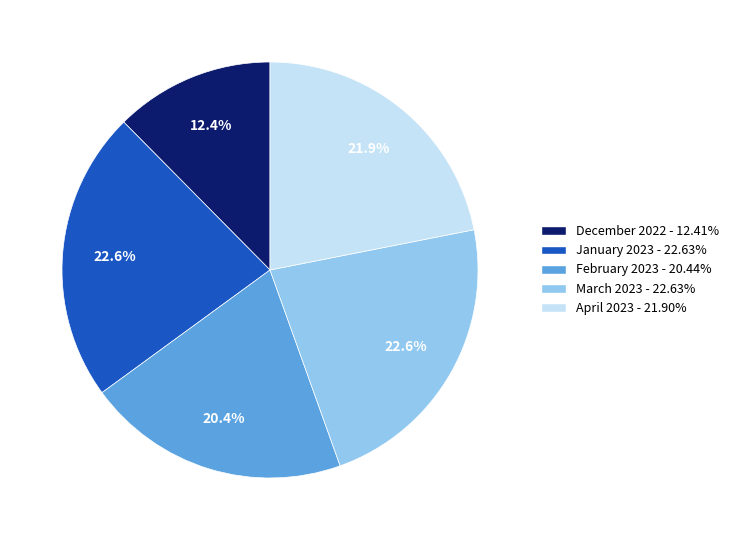

What is the ratio of the value at January 2023 to the value at December 2022?

1.8